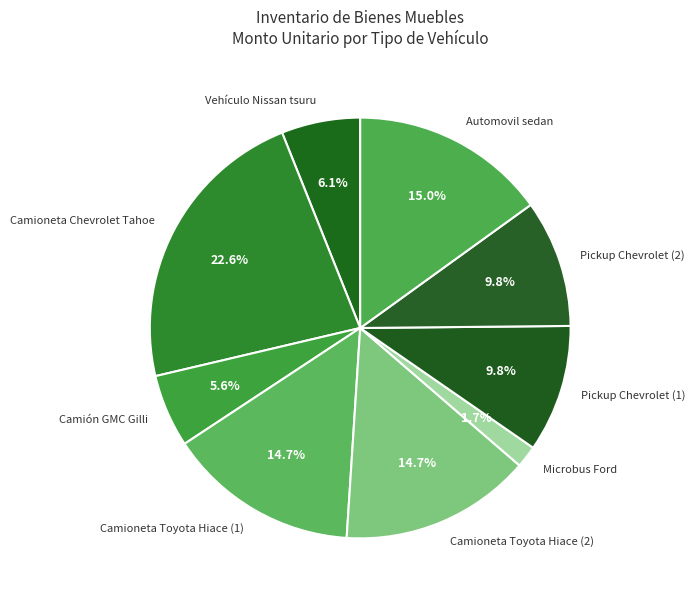

Is it true that Camión GMC Gilli is 6% of the pie?

True